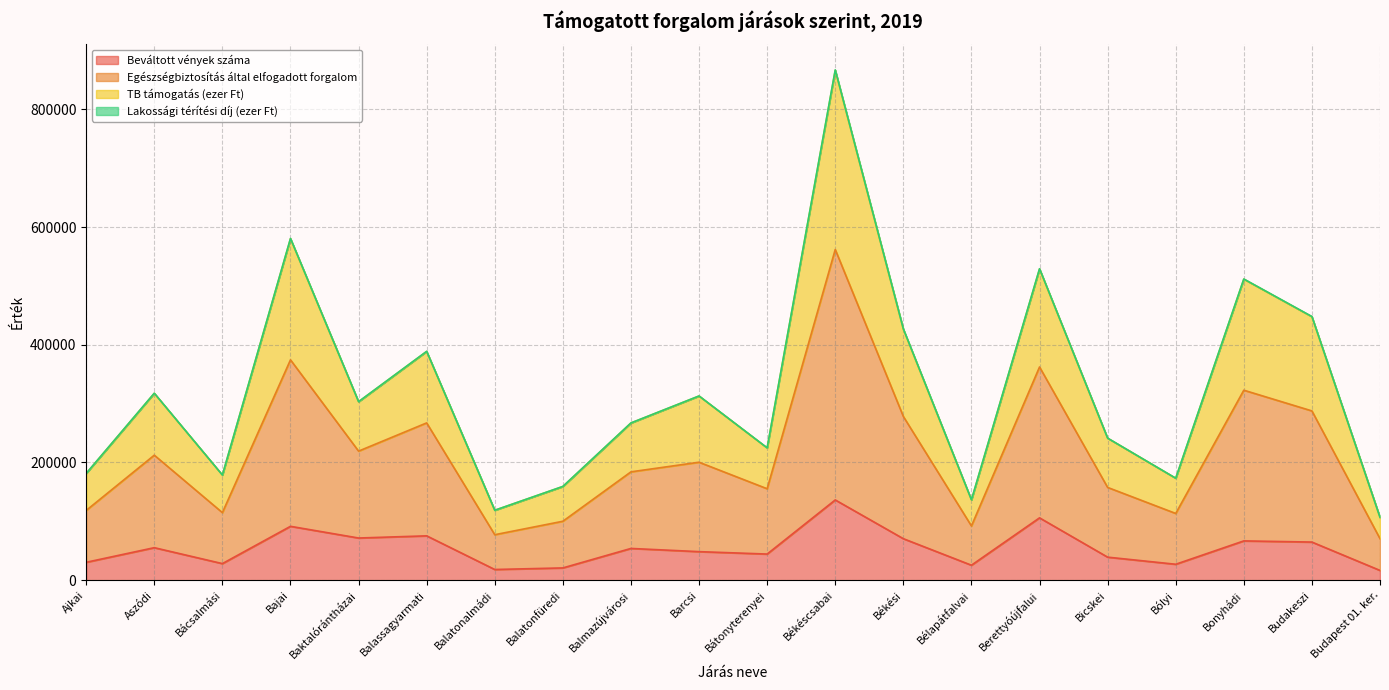

Which category has the highest value in the Beváltott vények száma series?

Békéscsabai